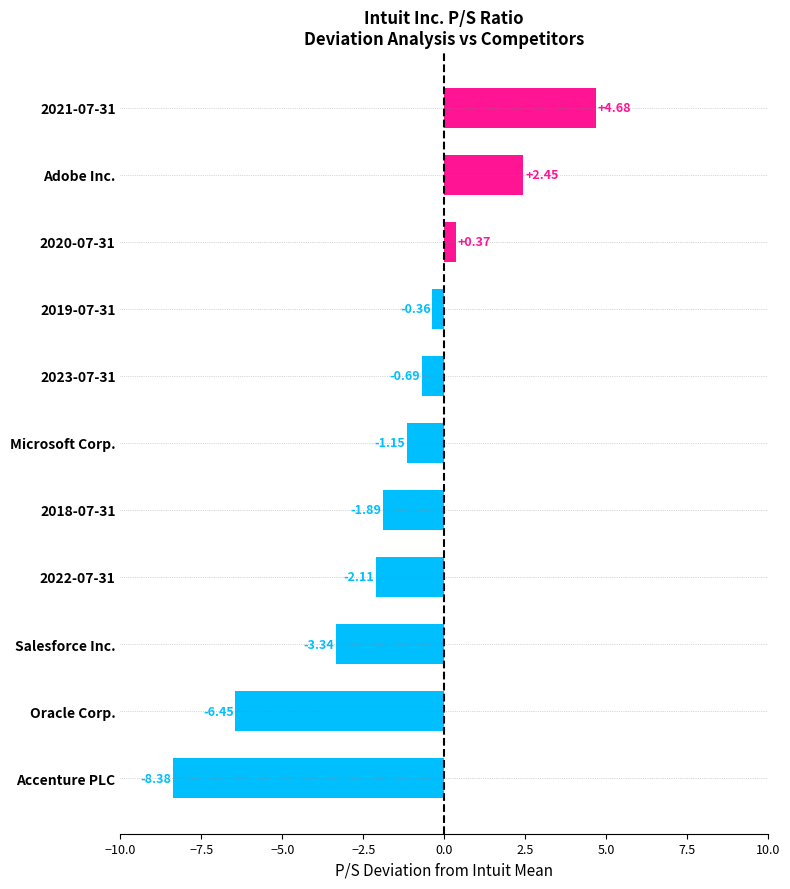

Which has a higher value, 2022-07-31 or Microsoft Corp.?

Microsoft Corp.